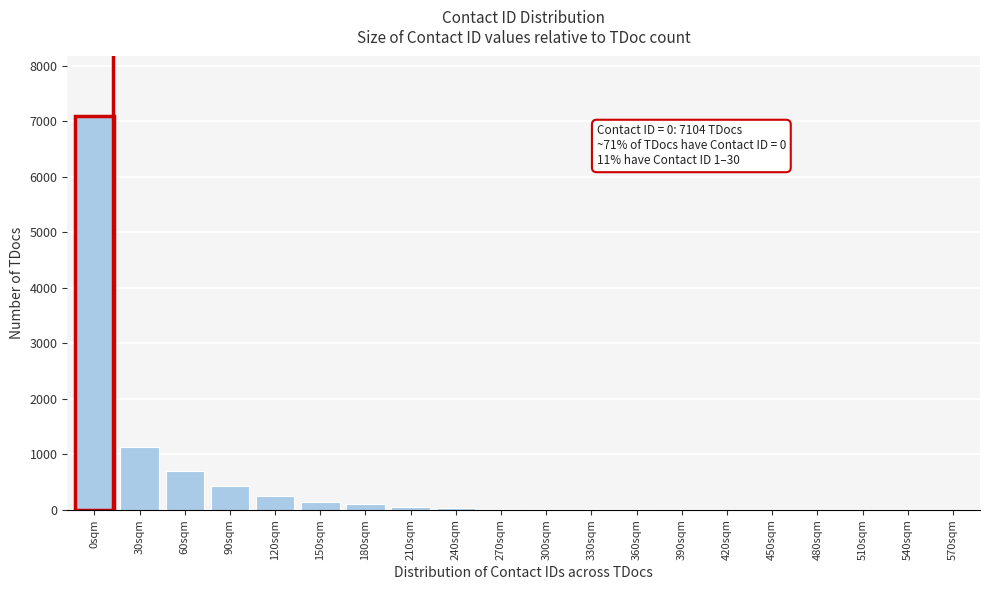

What is the sum of all values?

10000